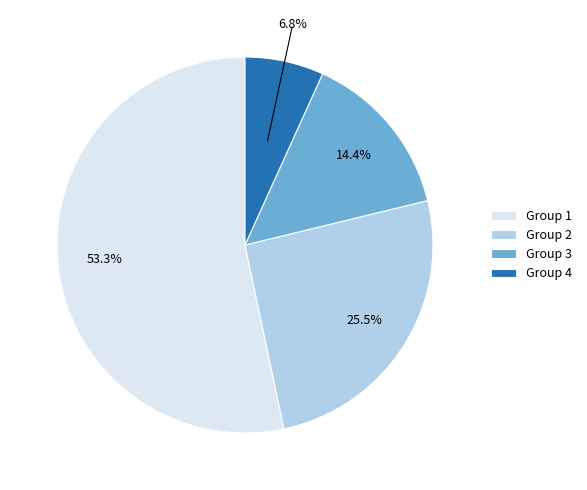

What percentage is NOT represented by Group 4?

93.2%